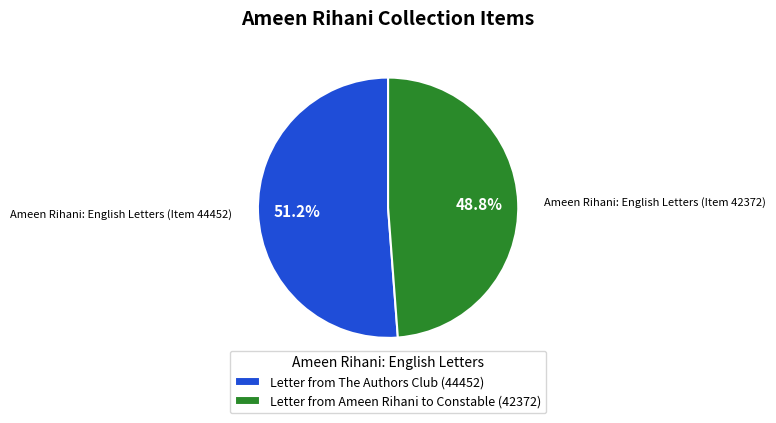

Which has a higher value, Letter from The Authors Club (44452) or Letter from Ameen Rihani to Constable (42372)?

Letter from The Authors Club (44452)